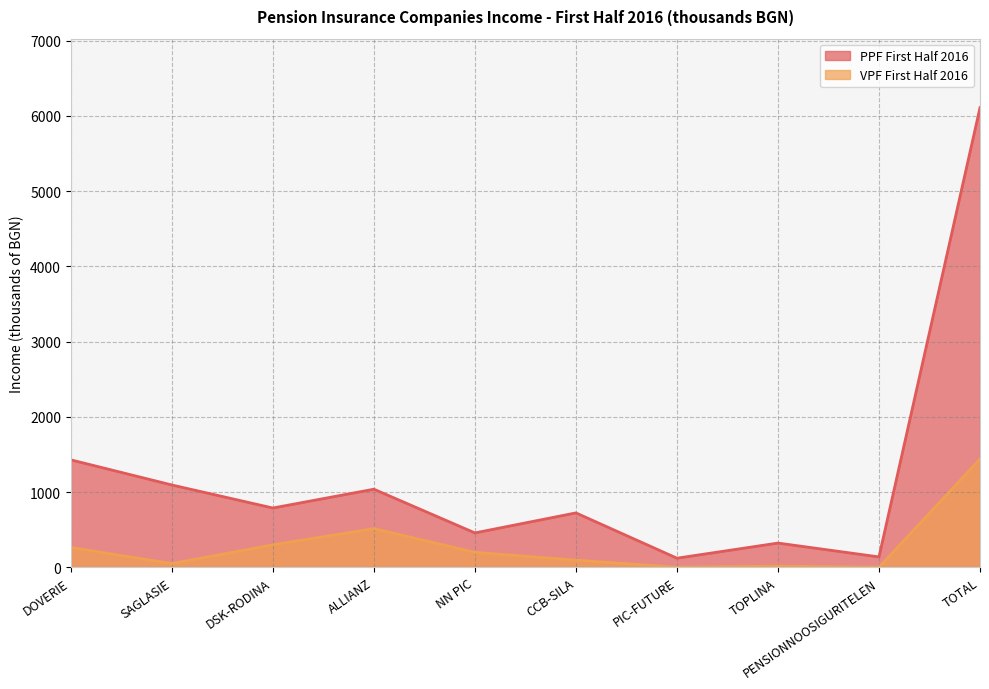

The value of PPF First Half 2016 at ALLIANZ is 496. True or false?

False